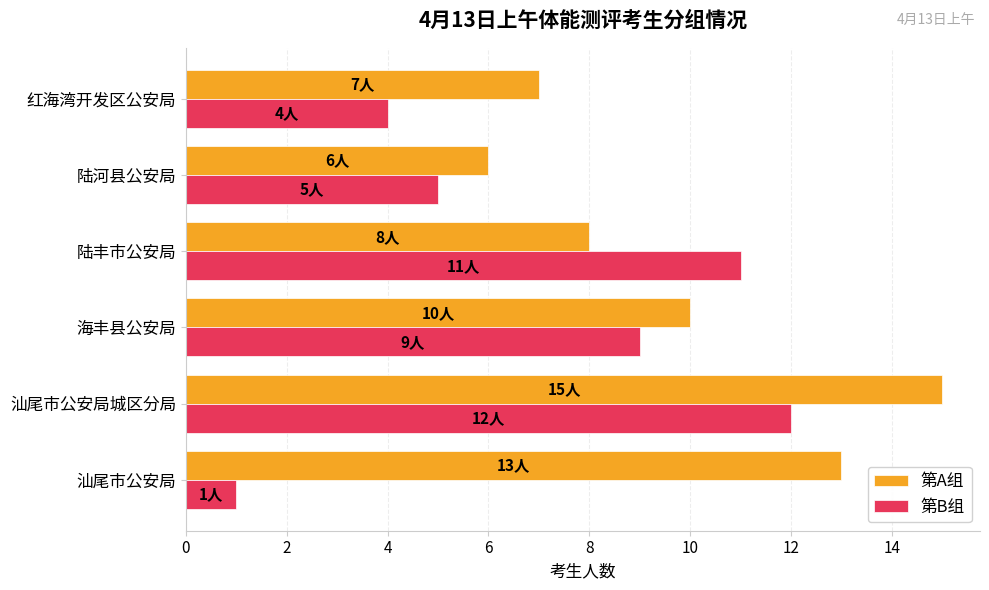

At 红海湾开发区公安局, list the series in order from smallest to largest.

第B组, 第A组